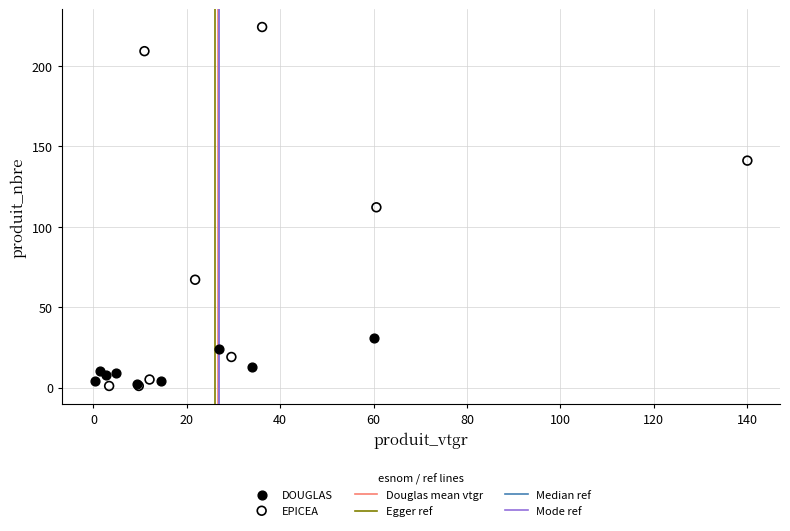

Which series contains the highest Y value?

EPICEA